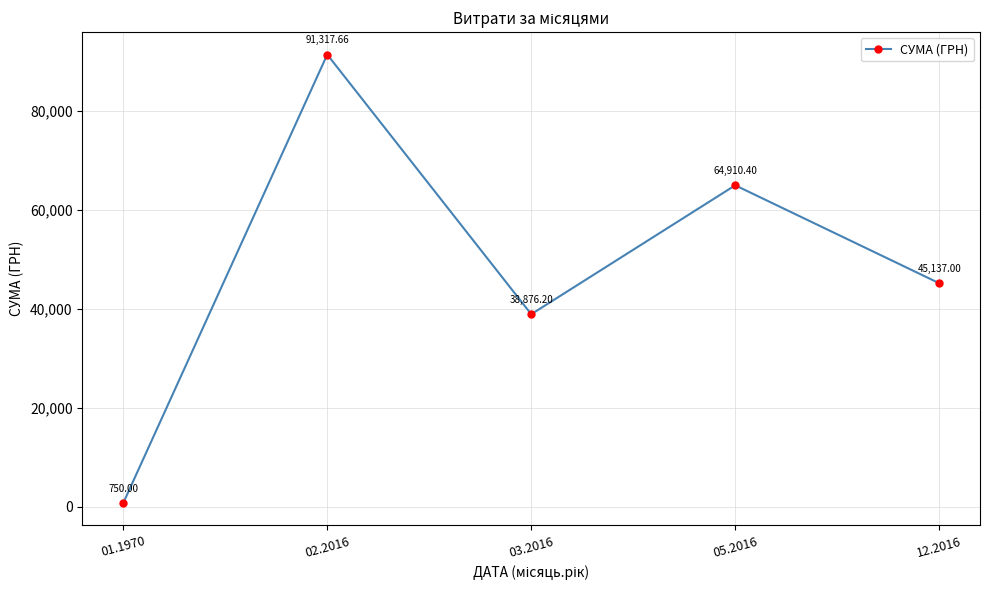

At which label is the value closest to 46033?

12.2016